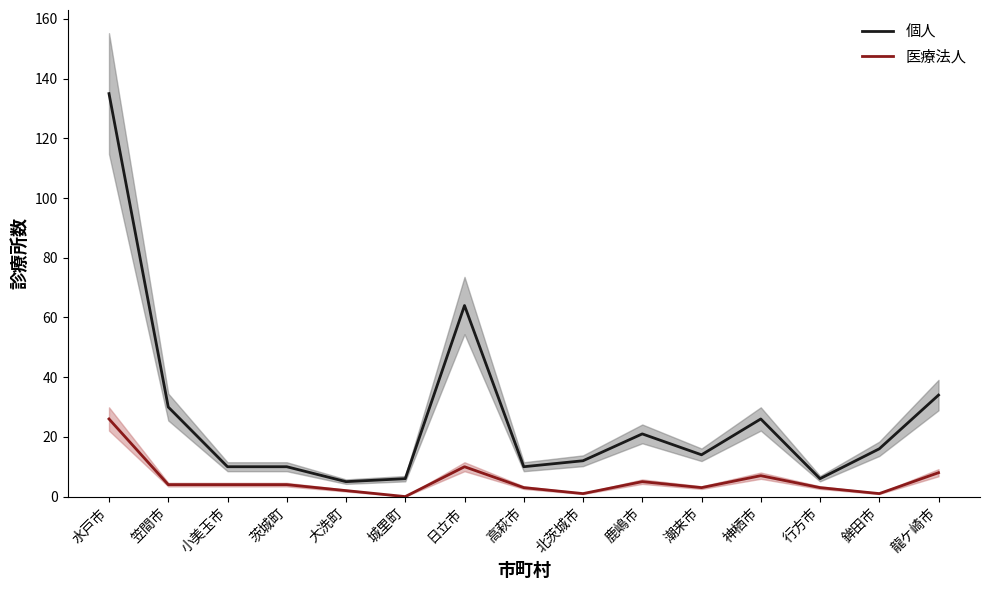

True or false: 医療法人 has a value of 1 at 潮来市.

False